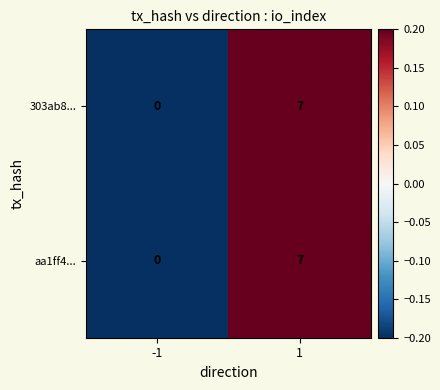

The aa1ff4... series shows 3 at -1. True or false?

False